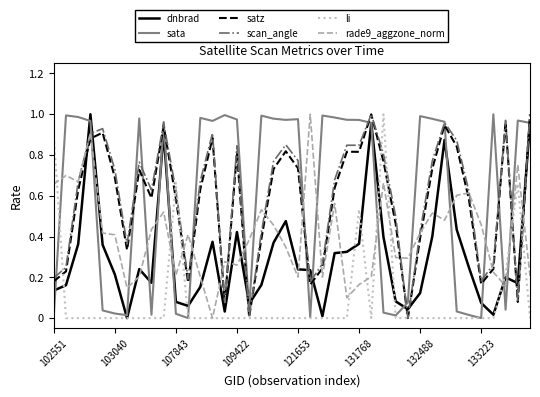

How many times do satz and rade9_aggzone_norm cross each other?

15